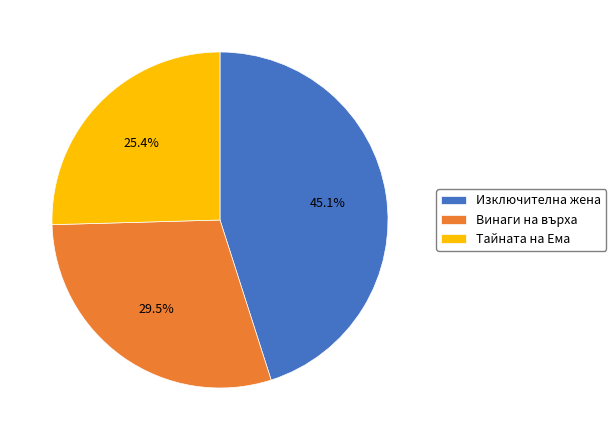

Approximately how many times larger is the value at Тайната на Ема compared to Винаги на върха?

0.9